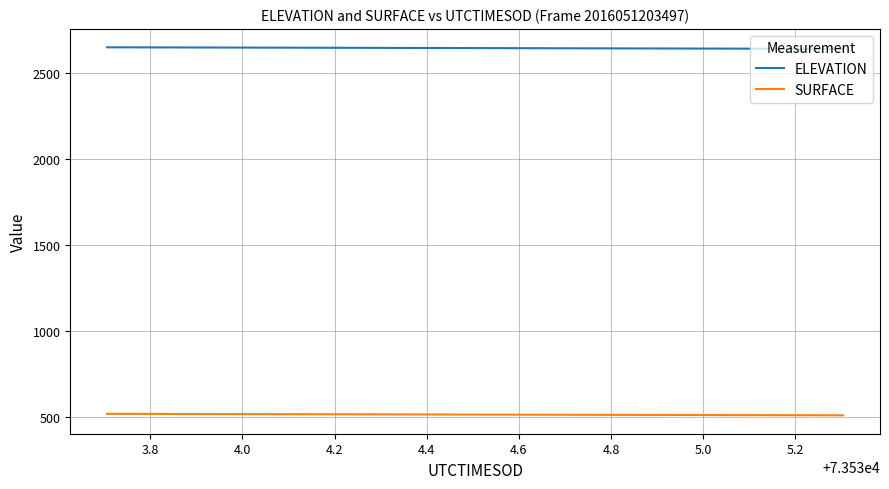

What are all the series names shown in the legend?

ELEVATION, SURFACE